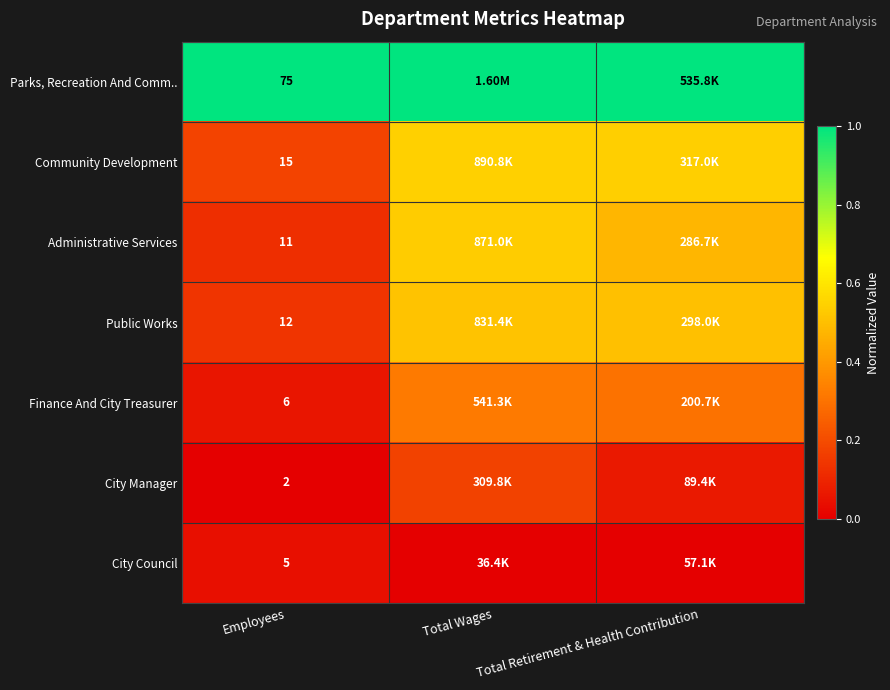

At Employees, list the series in order from smallest to largest.

City Manager, City Council, Finance And City Treasurer, Administrative Services, Public Works, Community Development, Parks, Recreation And Comm..